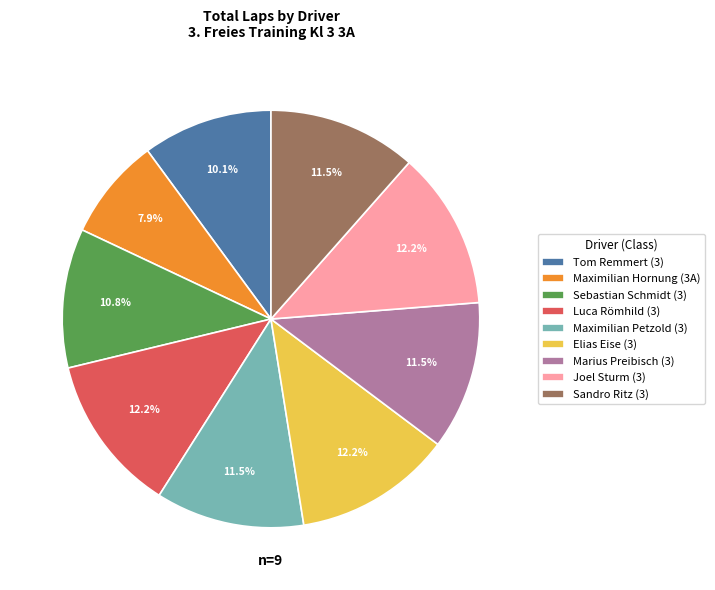

True or false: Maximilian Hornung (3A) accounts for 14% of the total.

False